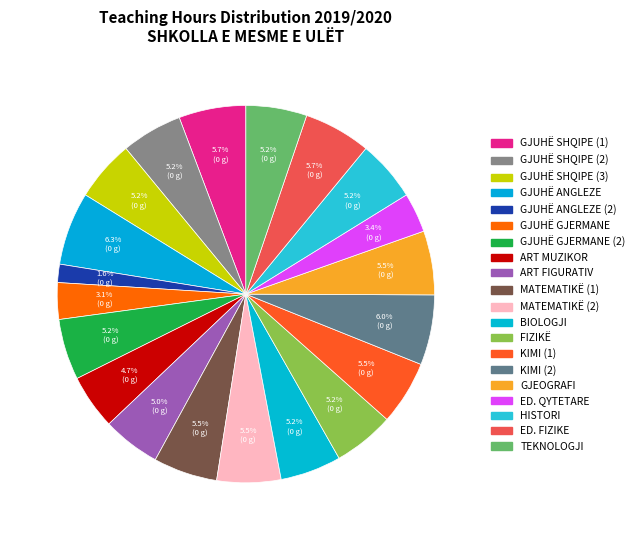

Count the number of slices in the pie.

20